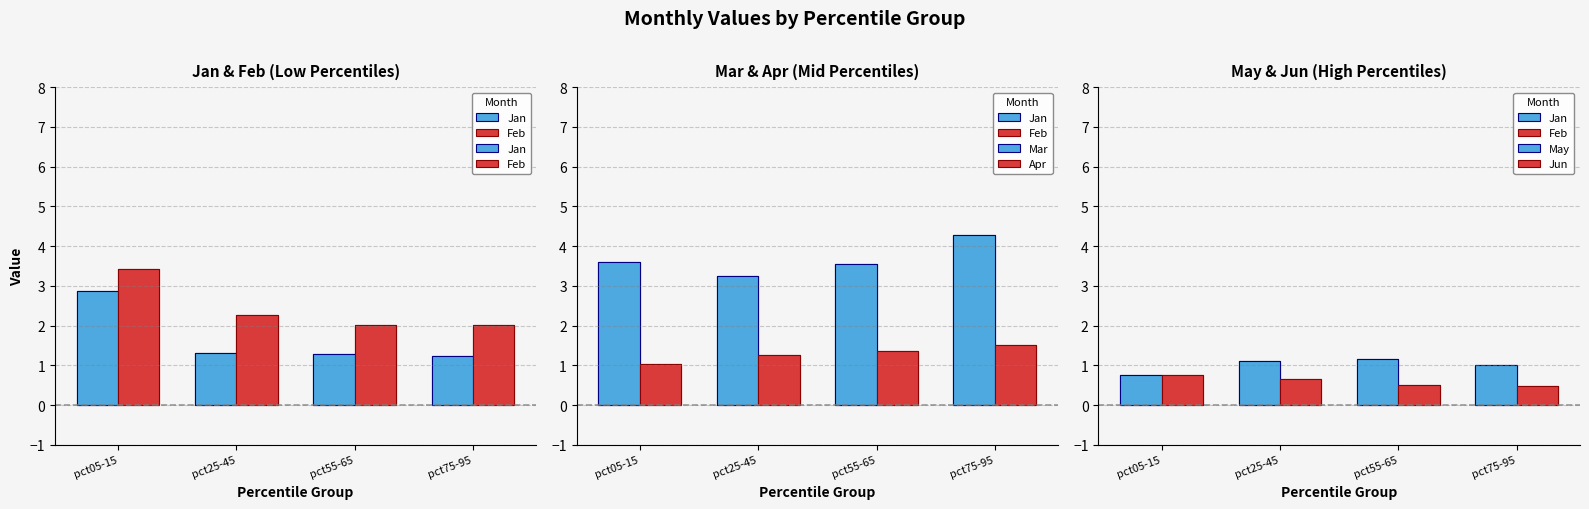

At which label is May closest to 0?

pct05-15